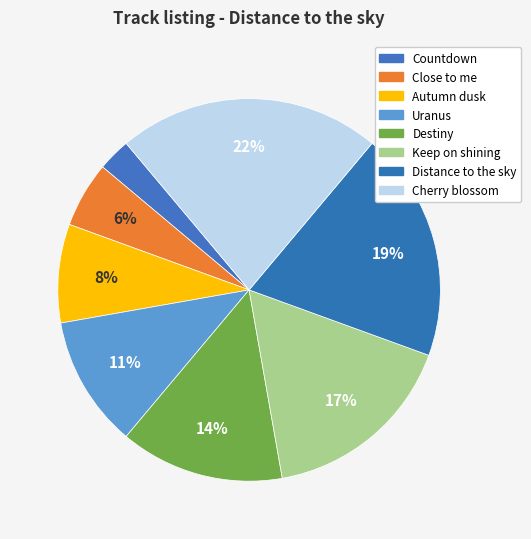

Does Keep on shining represent more than half of the total?

No